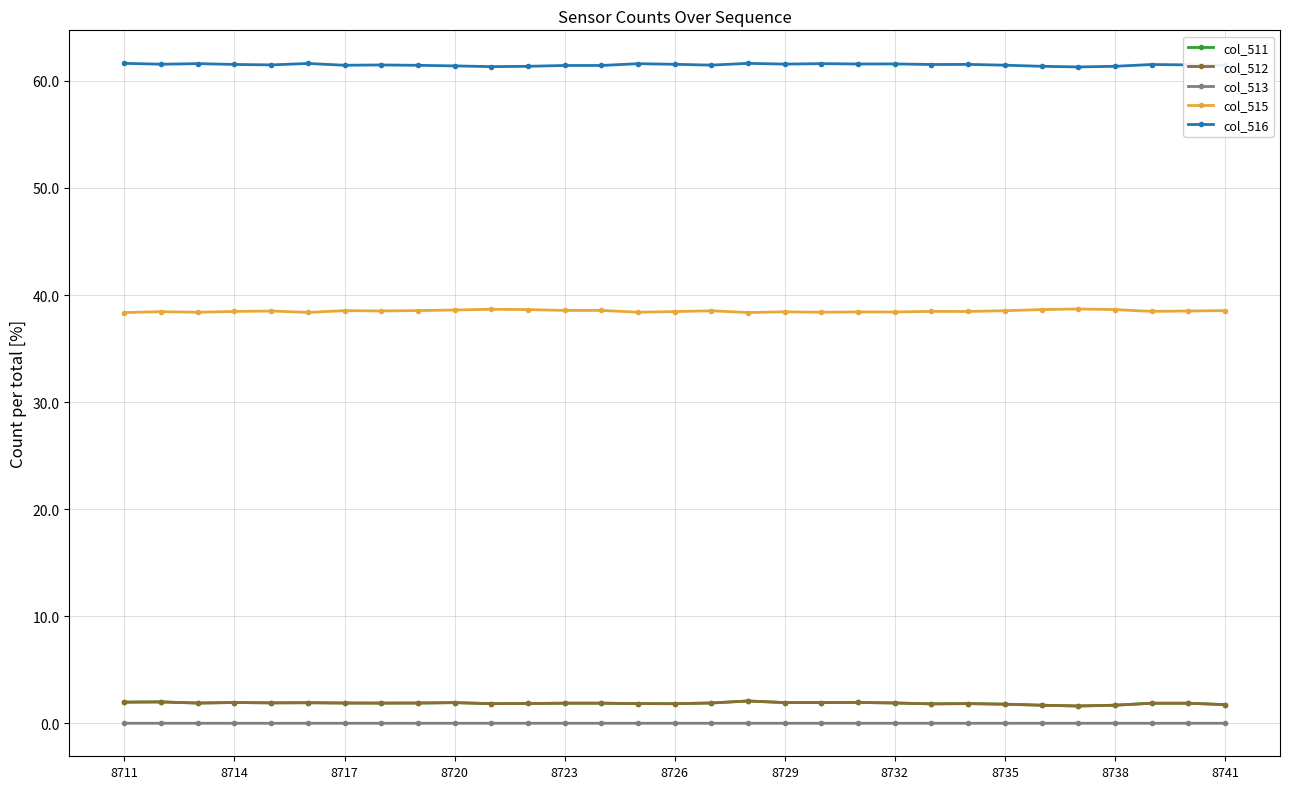

Count the number of data series in this chart.

5